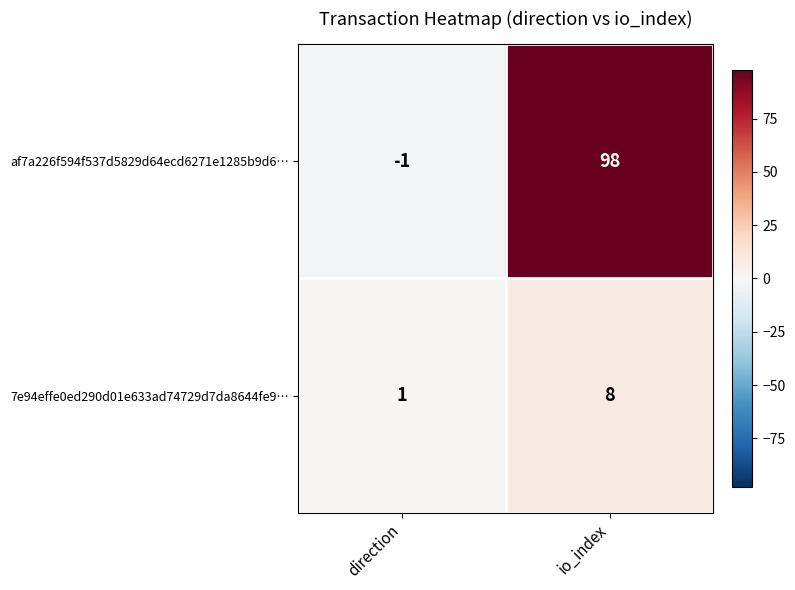

How many values in the af7a226f594f537d5829d64ecd6271e1285b9d6… series are below 98?

1